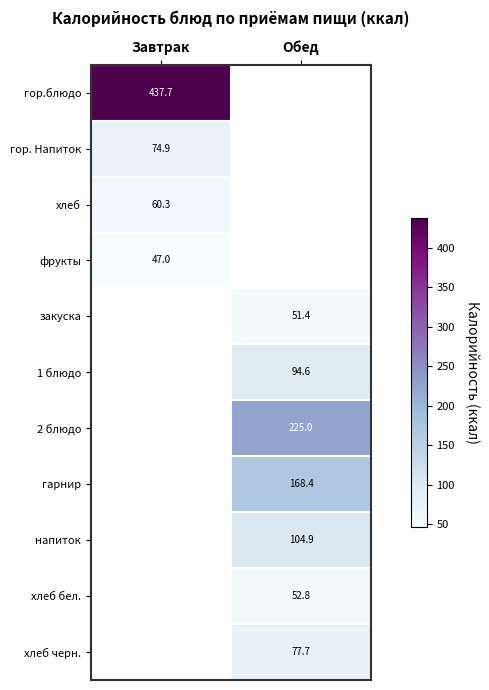

True or false: 1 блюдо has a value of 94.6 at Обед.

True